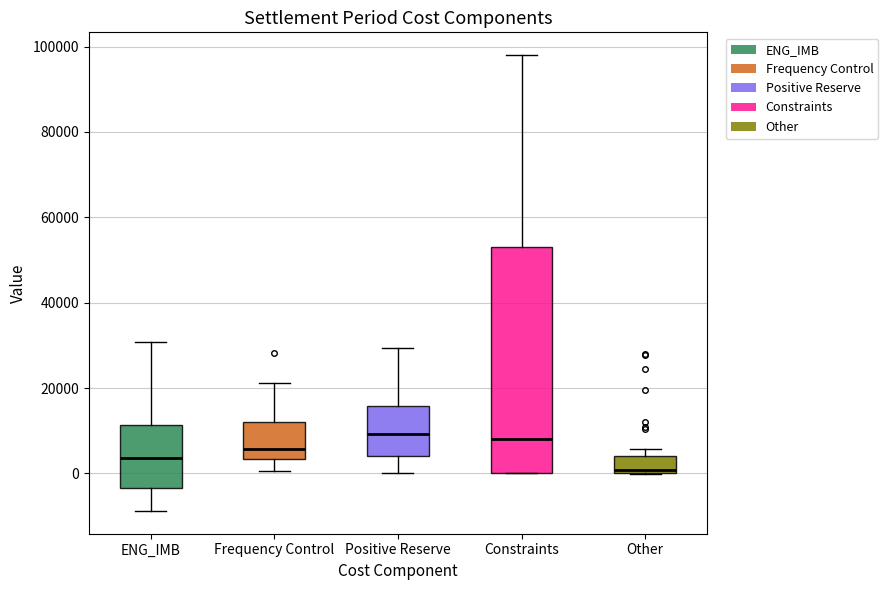

Which box has the lowest median line?

Other